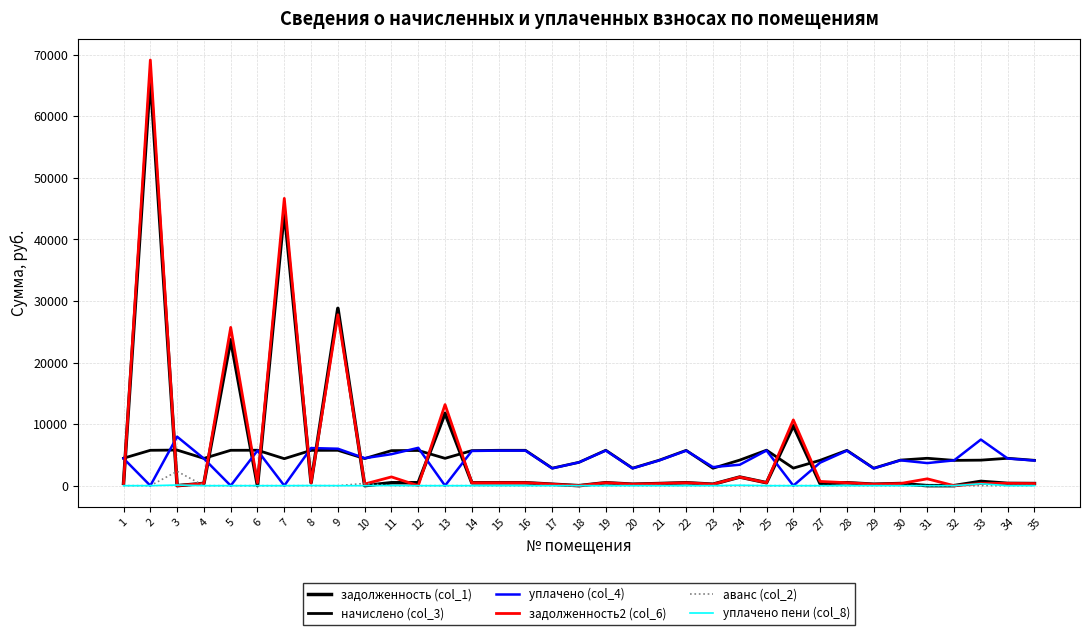

At which category is the sum across all series the highest?

2